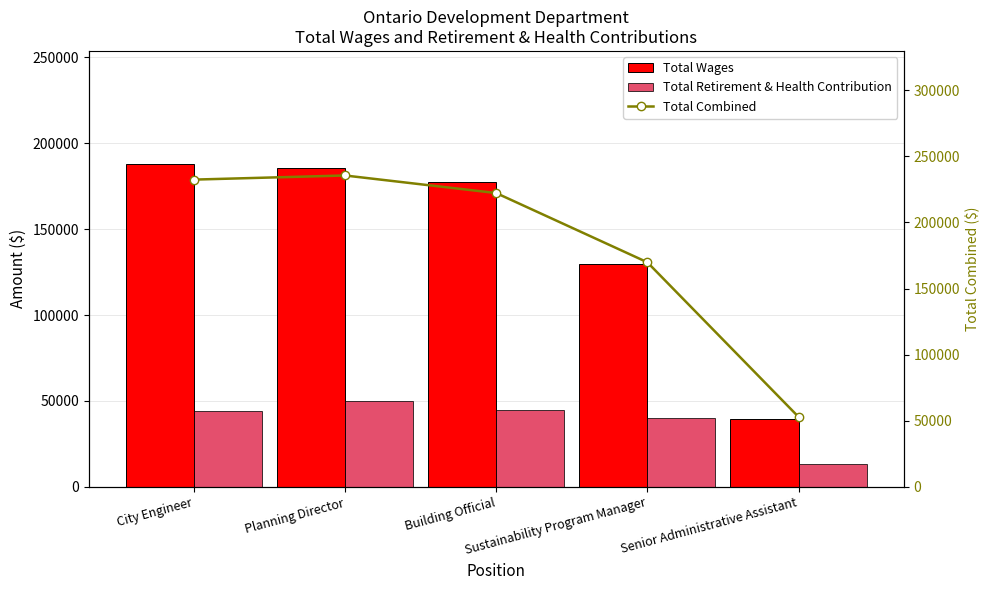

What is the lowest value of the Total Retirement & Health Contribution series?

13277